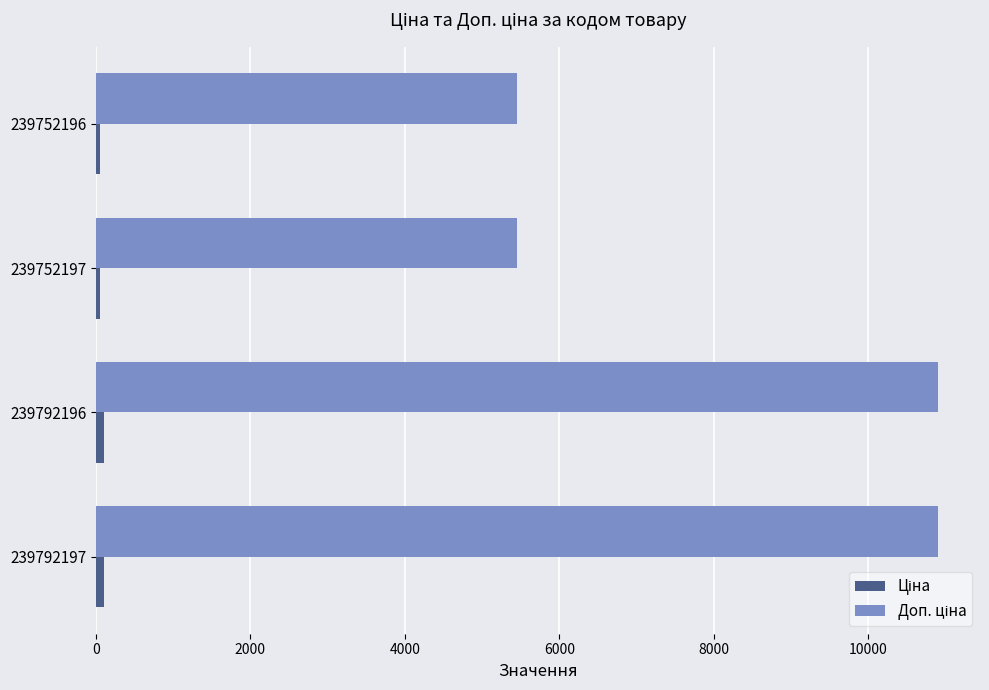

At how many categories does at least one series exceed 2279?

4